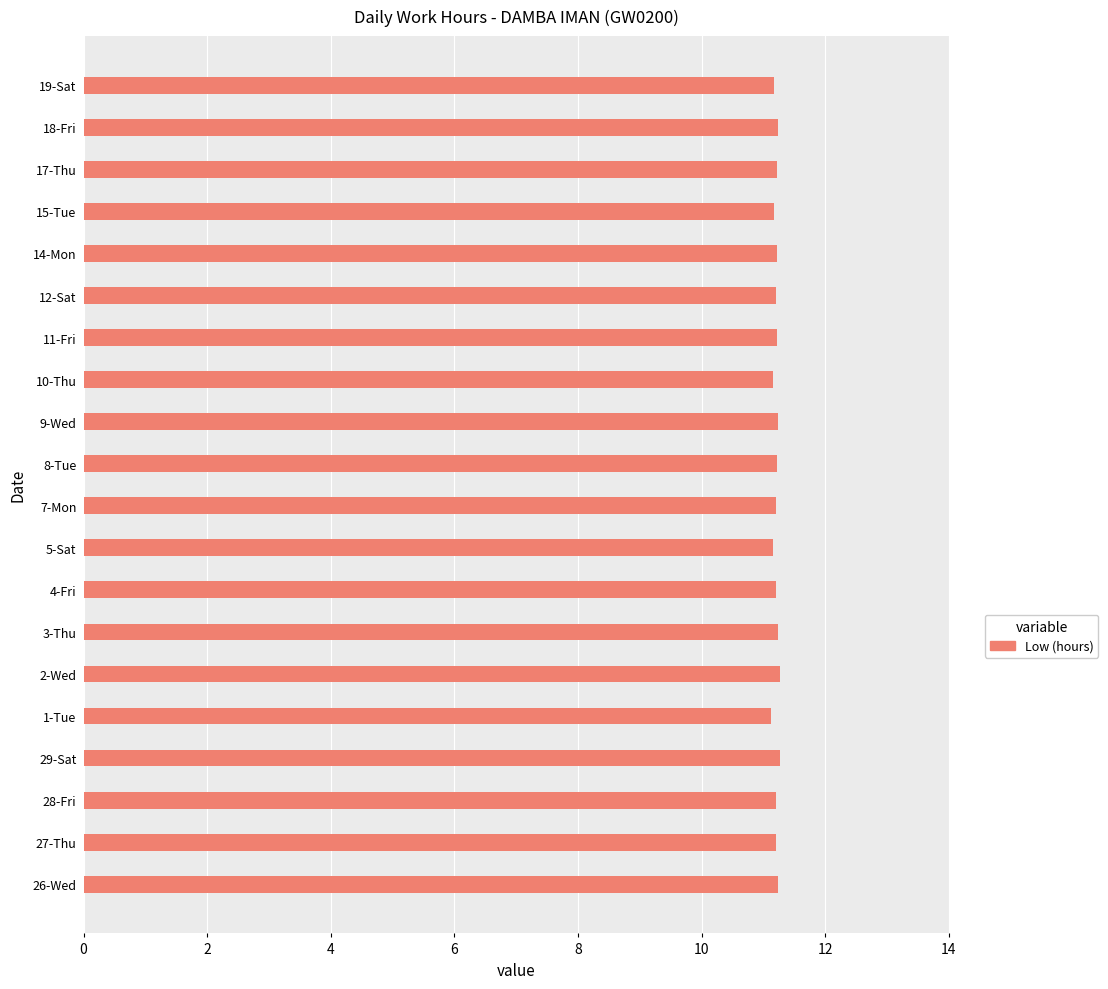

What is the sum of all values?

224.2